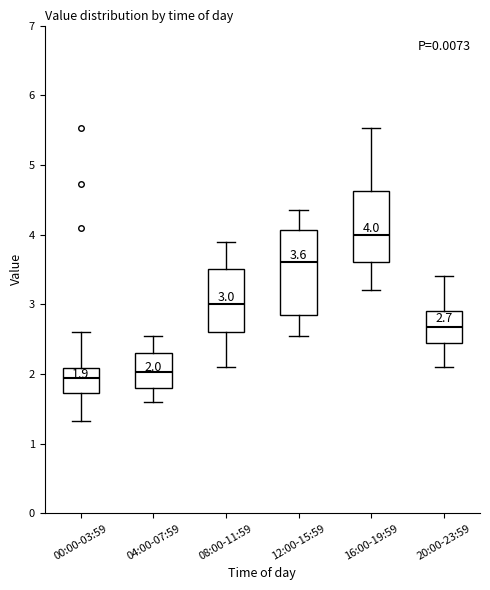

Which box is the tallest, from its lower edge to its upper edge?

12:00-15:59